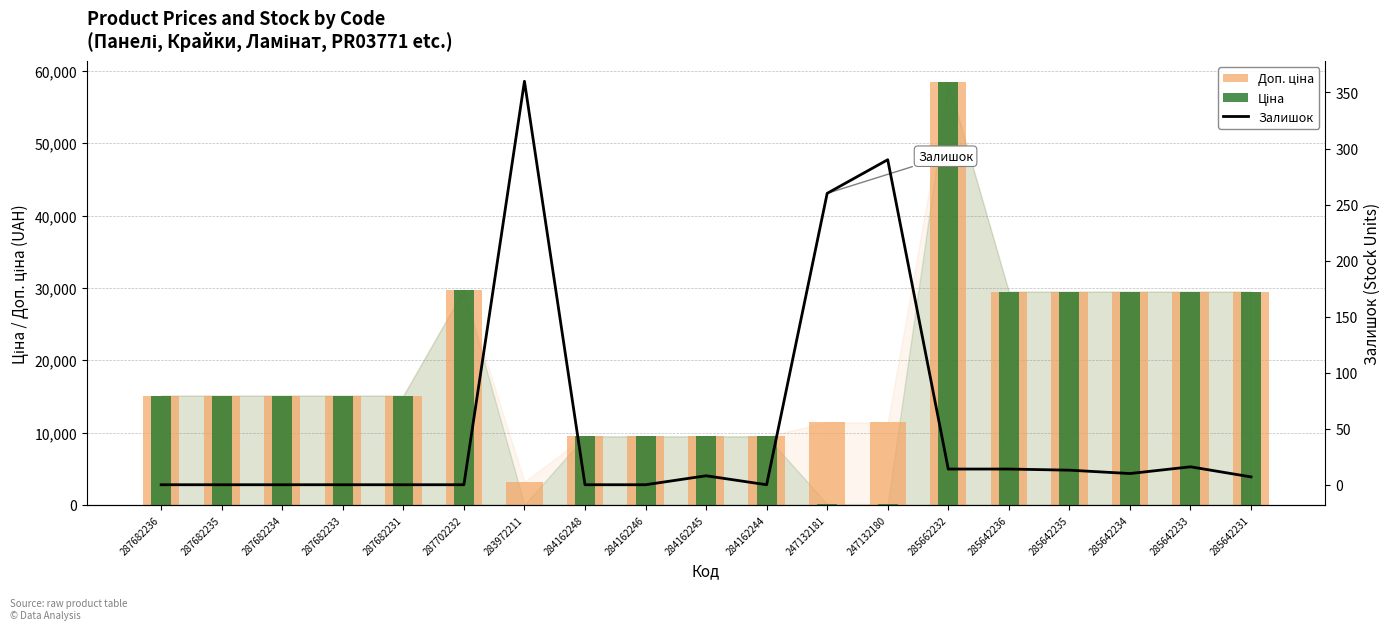

What is the difference between the maximum and minimum values in the Ціна series?

58394.5